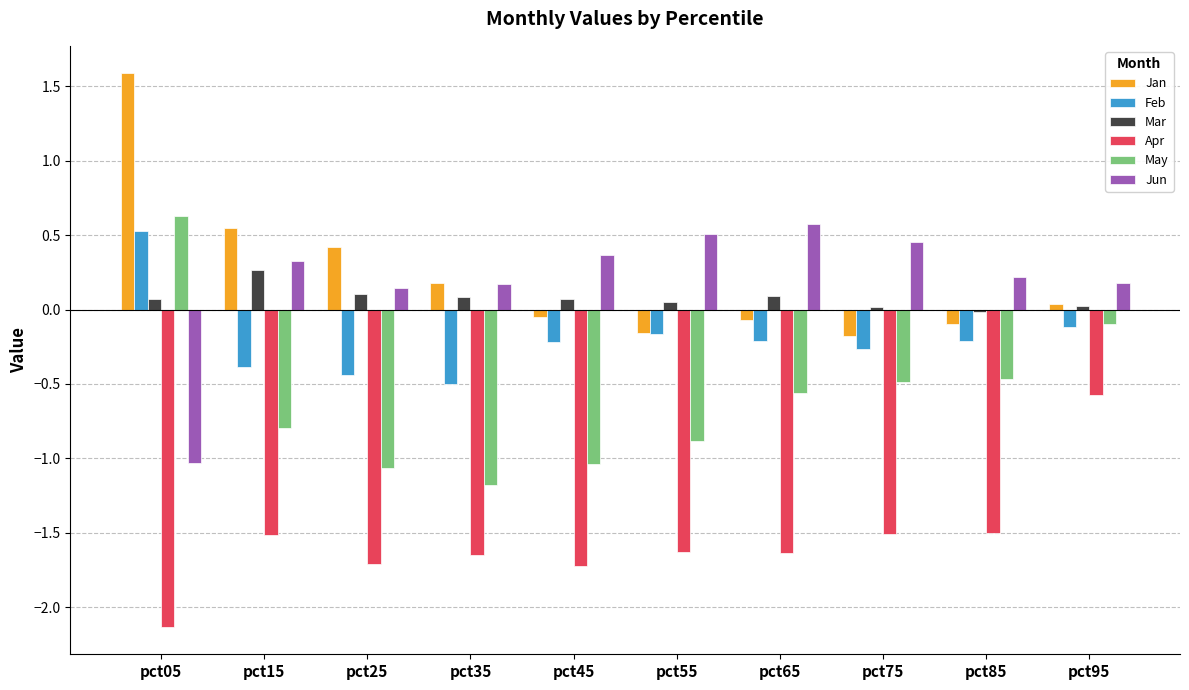

True or false: May has a value of -1.9 at pct35.

False